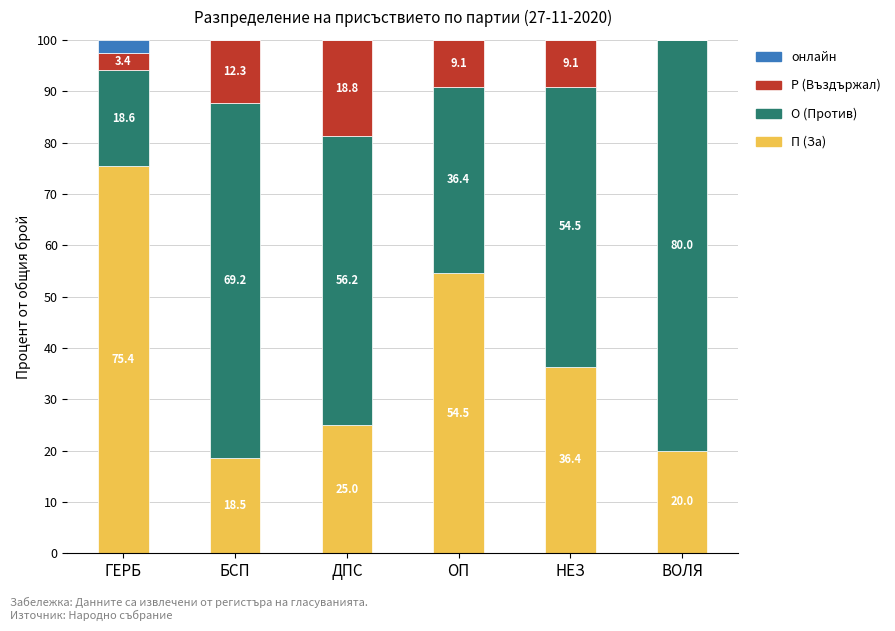

What is the difference between the П (За) values at ОП and ГЕРБ?

20.9